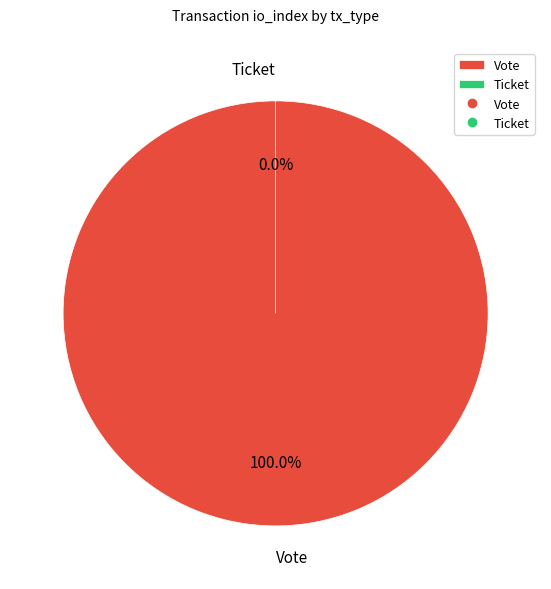

What is the change in value from Vote to Ticket?

-1